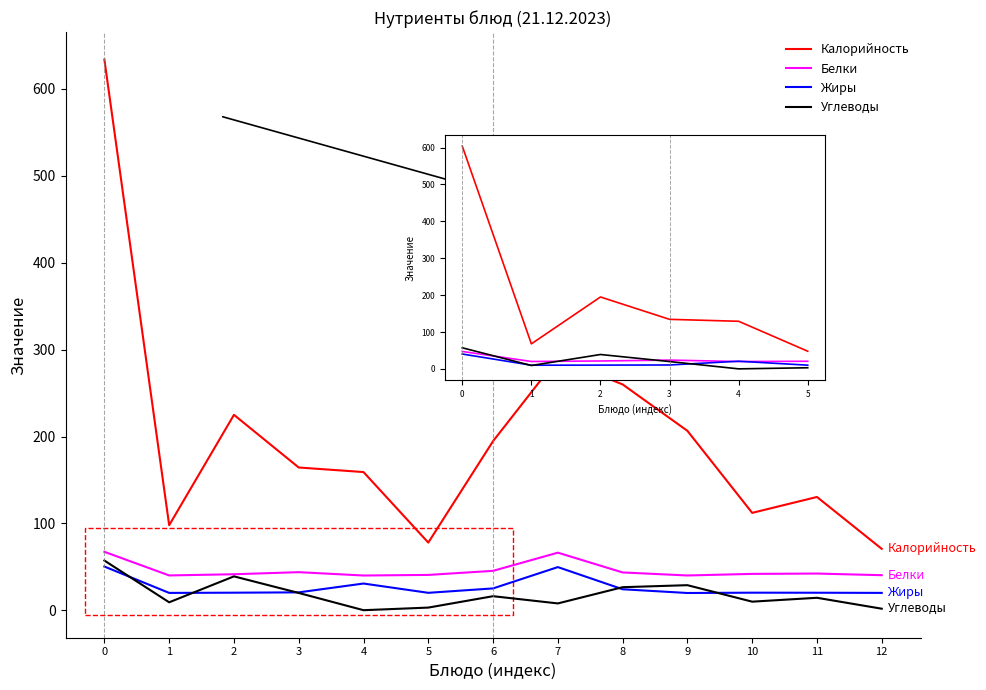

What is the value of the Углеводы point at the 4th from the left?

20.0